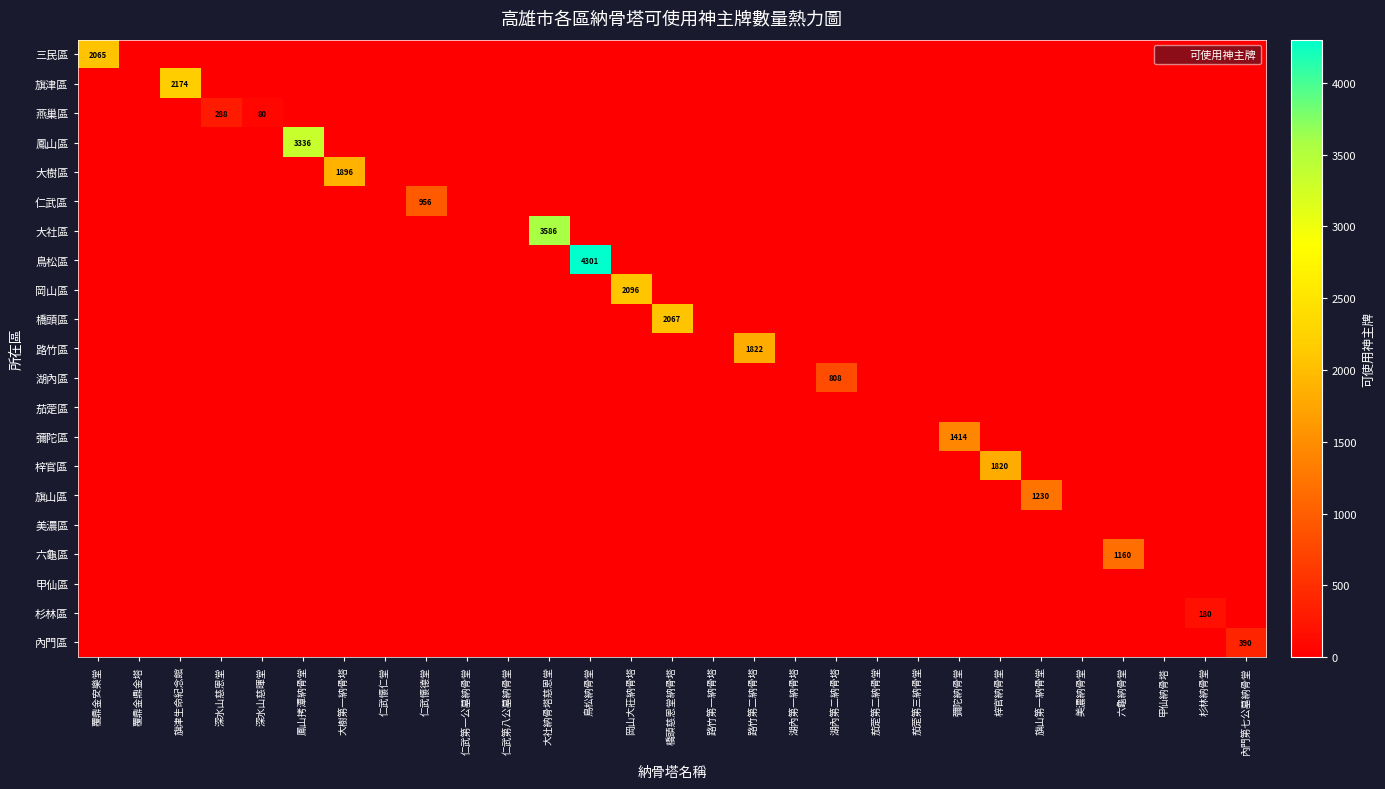

Which series has the largest total across all categories?

鳥松區